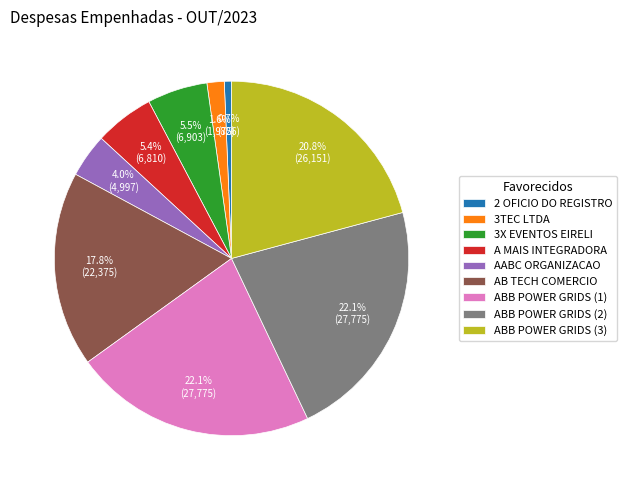

Count the number of slices in the pie.

9